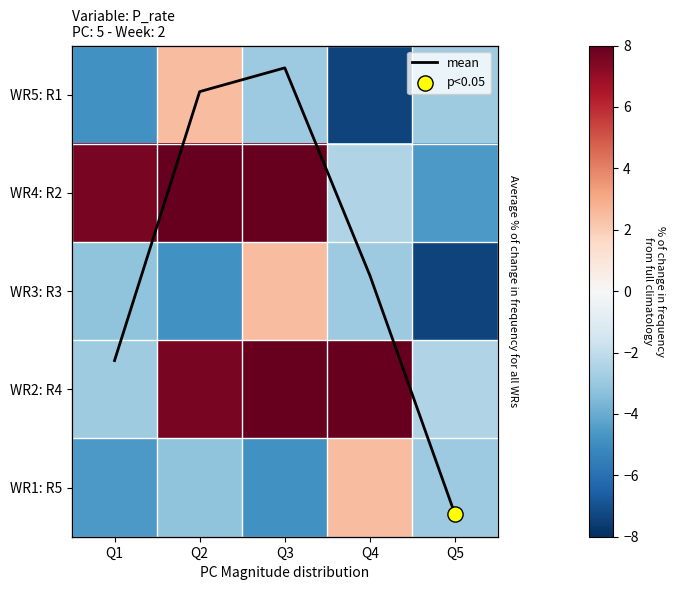

List the series in order of their peak value, highest first.

WR4: R2, WR2: R4, mean, WR5: R1, WR3: R3, WR1: R5